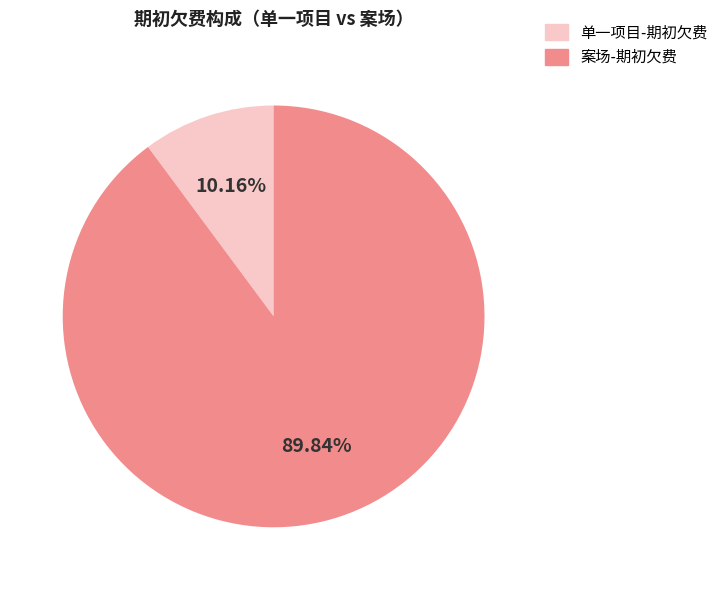

Is there any slice that represents more than half of the pie?

Yes